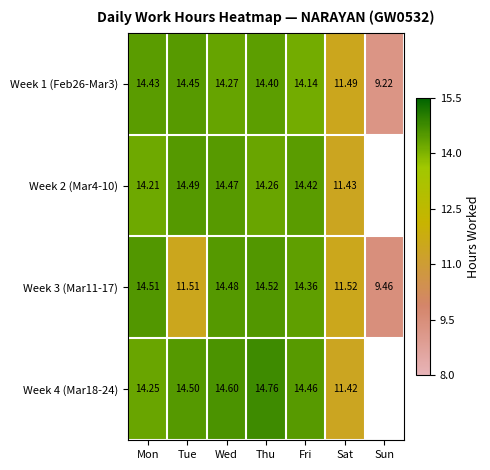

Is the value of Week 3 (Mar11-17) at Tue greater than the value of Week 2 (Mar4-10) at Mon?

No